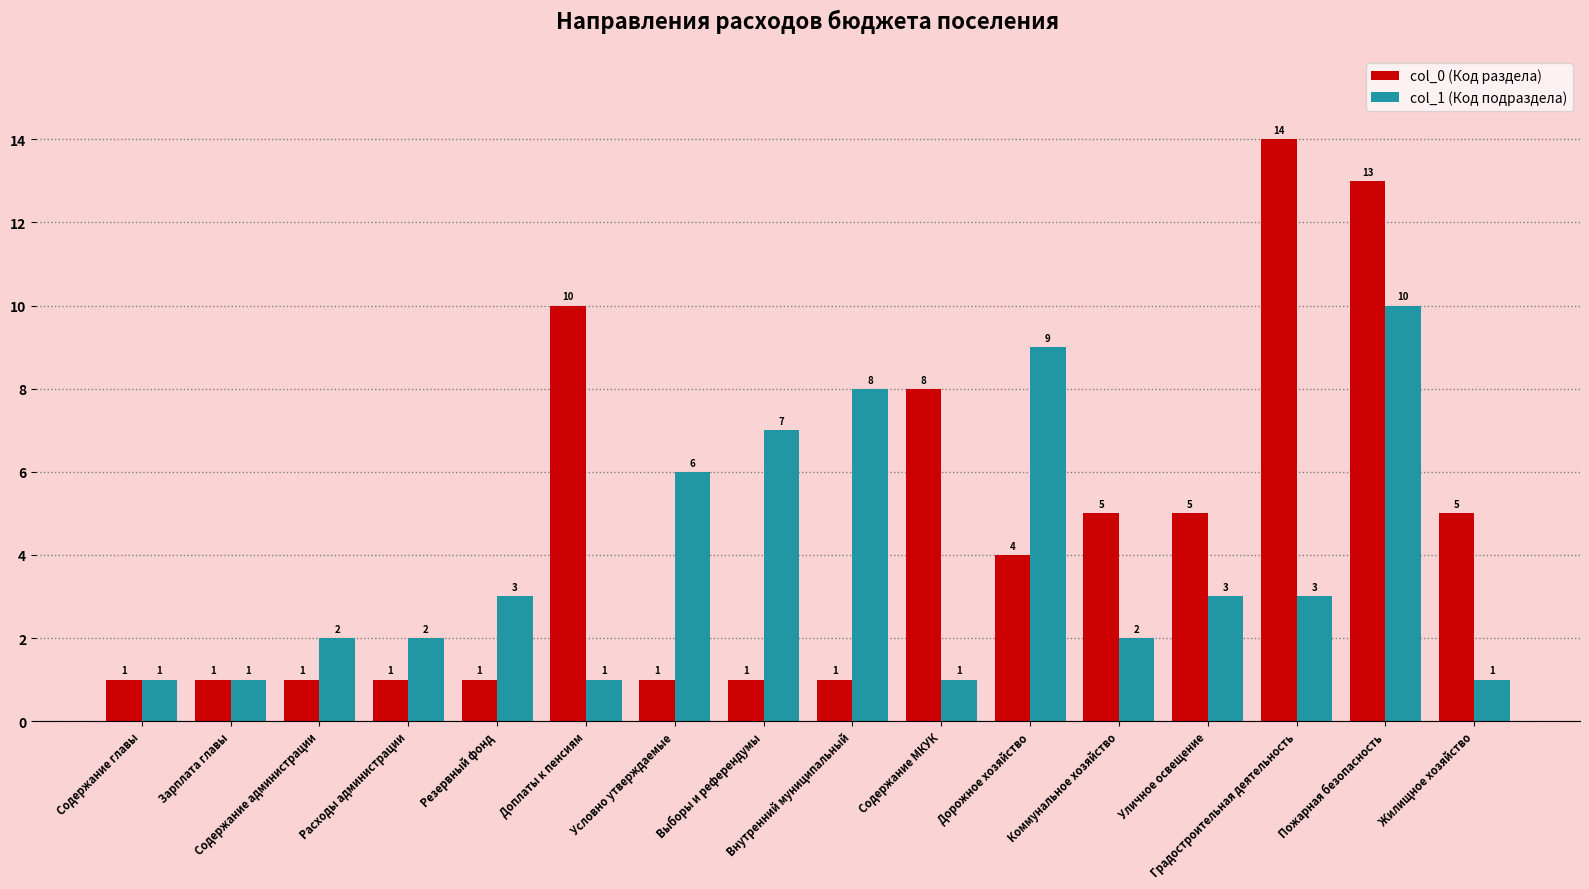

How many bars are there in total?

32